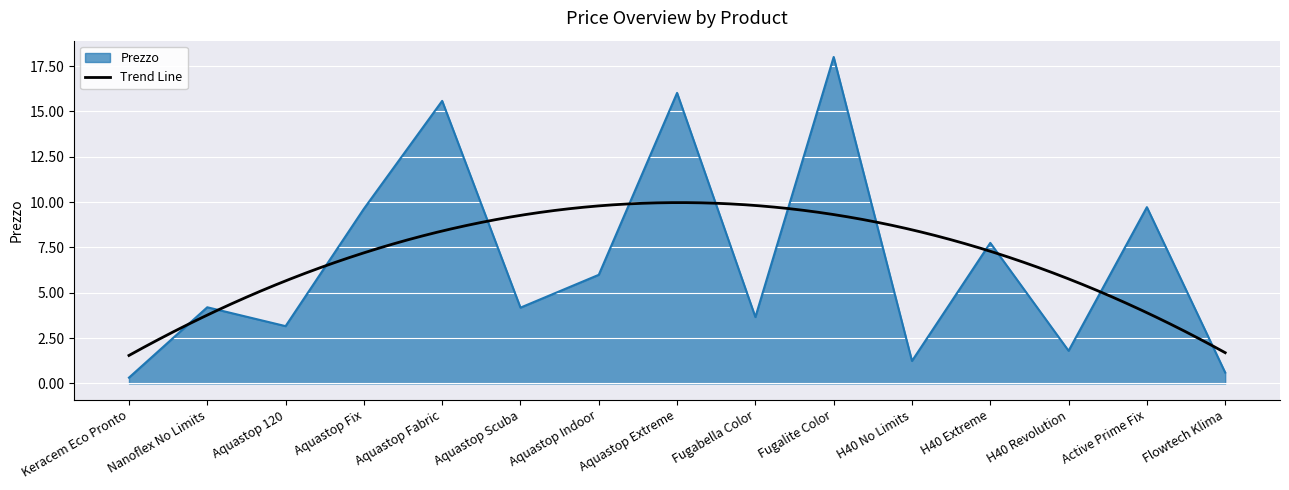

Rank the categories by value from highest to lowest.

Fugalite Color, Aquastop Extreme, Aquastop Fabric, Active Prime Fix, Aquastop Fix, H40 Extreme, Aquastop Indoor, Nanoflex No Limits, Aquastop Scuba, Fugabella Color, Aquastop 120, H40 Revolution, H40 No Limits, Flowtech Klima, Keracem Eco Pronto